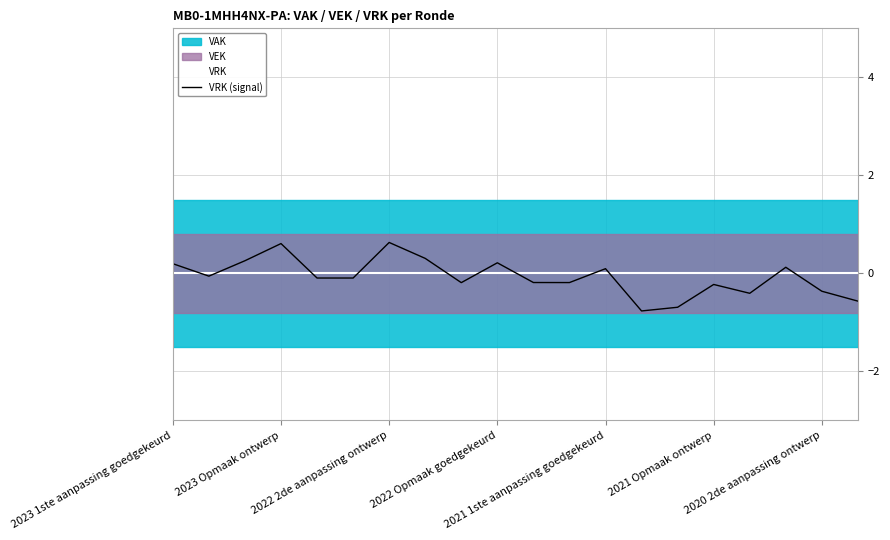

What is the lowest value of the VRK (signal) series?

-0.8